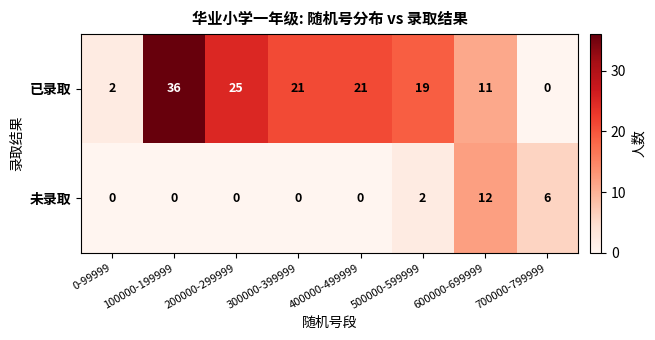

List the series in order of their peak value, highest first.

已录取, 未录取